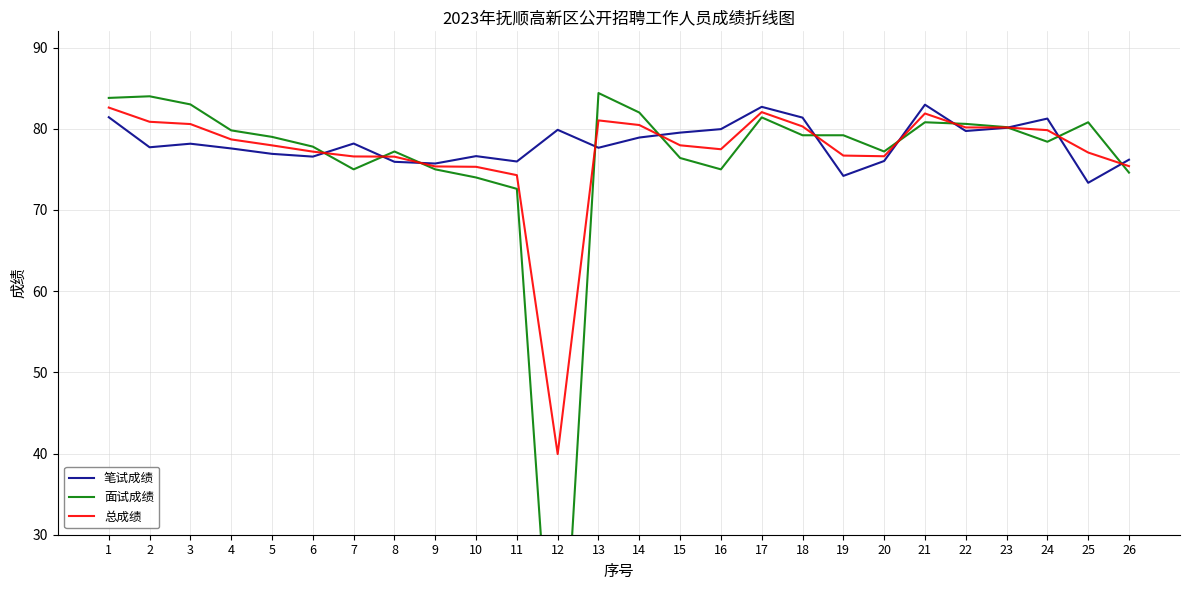

Is the value of 笔试成绩 at 9 greater than the value of 总成绩 at 19?

No